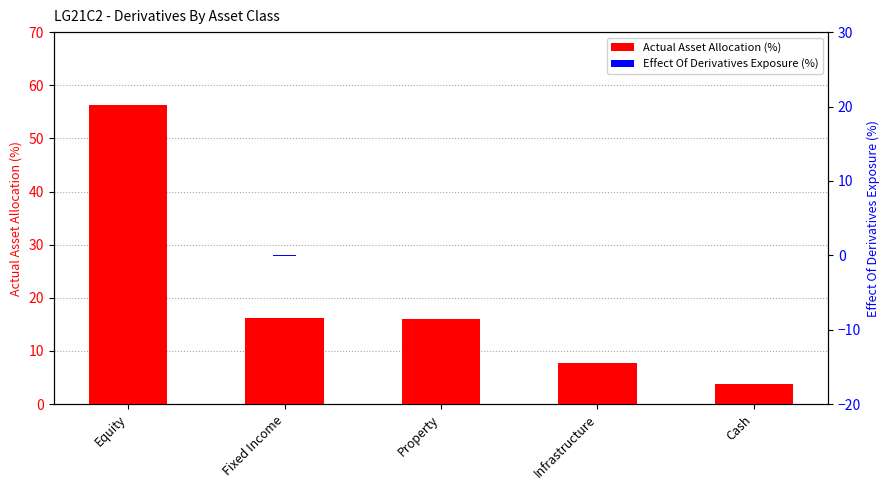

What is the label of the 4th bar from the left?

Infrastructure